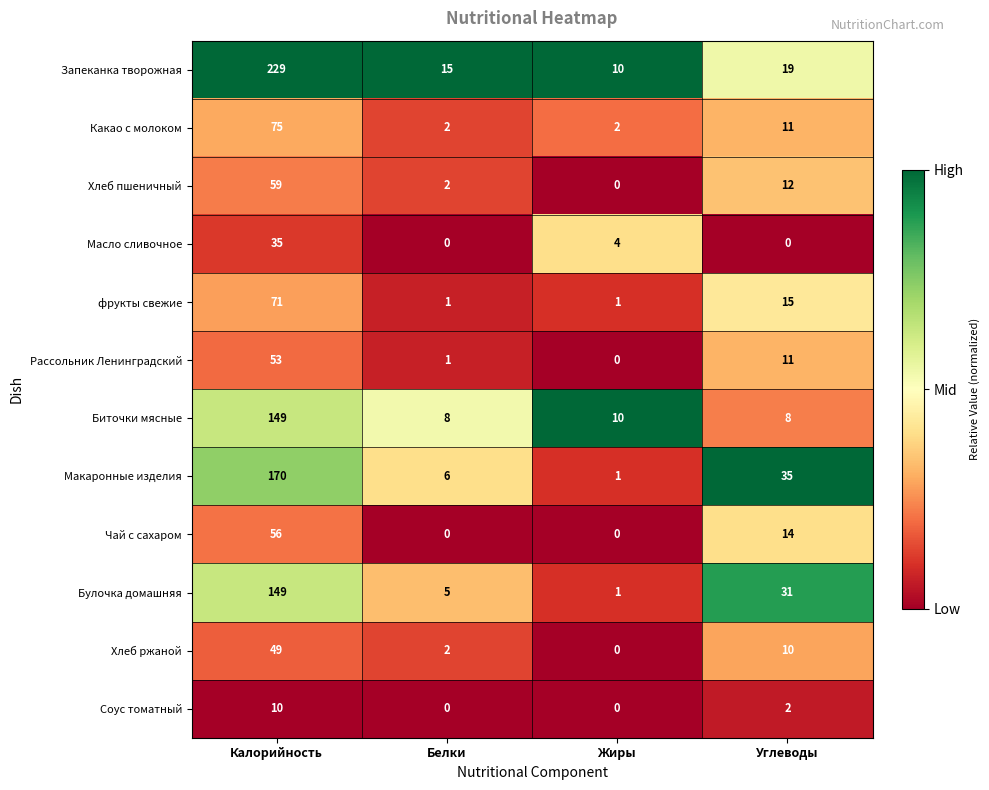

The фрукты свежие series shows 71 at Калорийность. True or false?

True